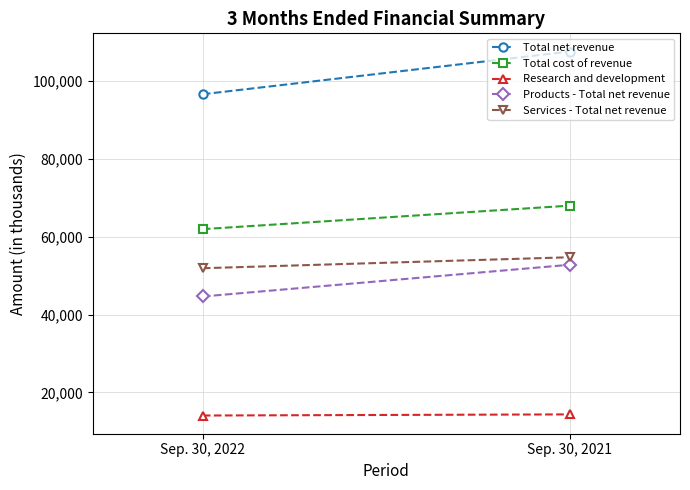

Reading left to right, what are all the values shown in this chart?

Total net revenue: Sep. 30, 2022=96493	Sep. 30, 2021=107442
Total cost of revenue: Sep. 30, 2022=61896	Sep. 30, 2021=67918
Research and development: Sep. 30, 2022=14092	Sep. 30, 2021=14382
Products - Total net revenue: Sep. 30, 2022=44623	Sep. 30, 2021=52759
Services - Total net revenue: Sep. 30, 2022=51870	Sep. 30, 2021=54683